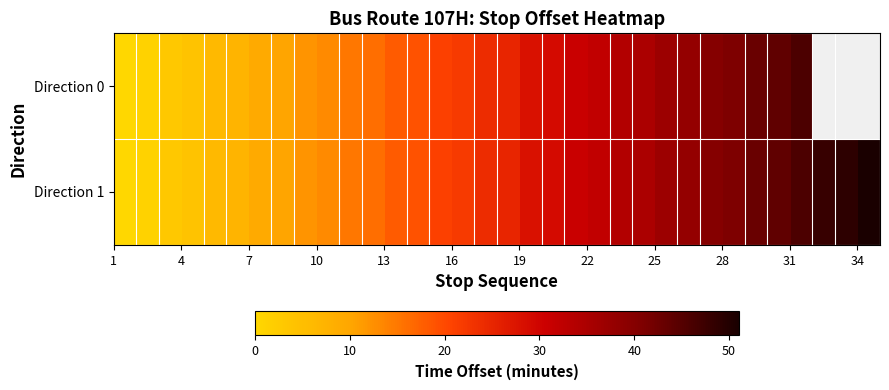

How many data points in Direction 0 are less than 25?

17